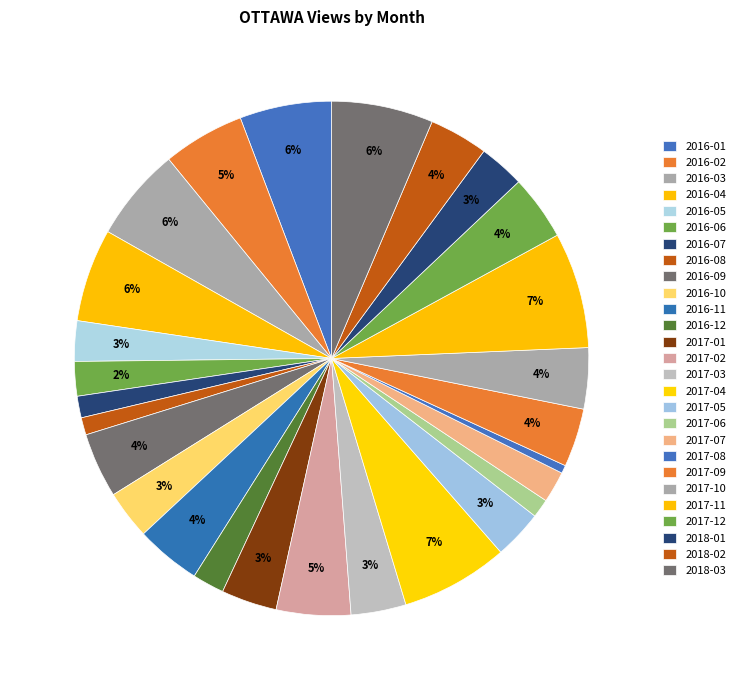

Count the number of slices in the pie.

27